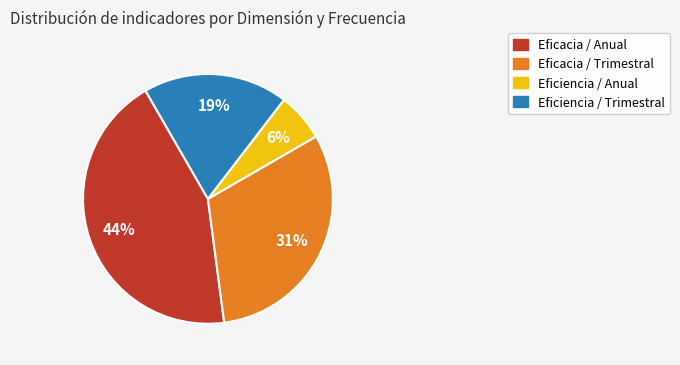

Is there a majority slice in this chart?

No